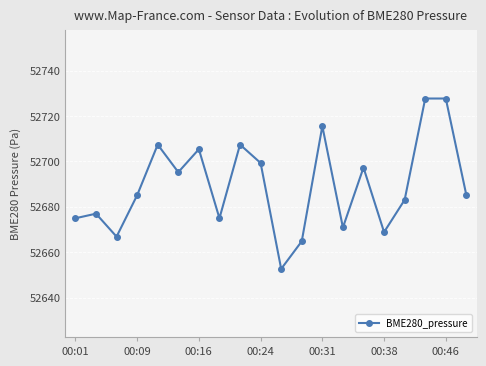

What is the average value?

52689.4